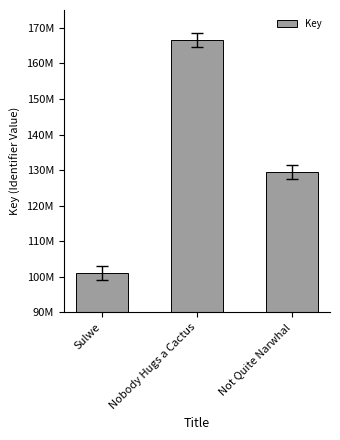

What is the label of the 3rd bar from the left?

Not Quite Narwhal